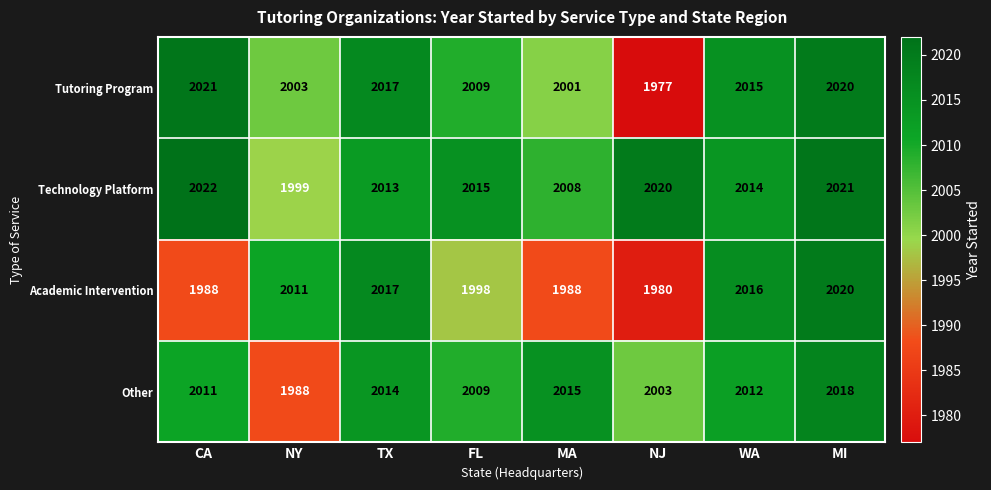

Rank the categories by Other value from highest to lowest.

MI, MA, TX, WA, CA, FL, NJ, NY